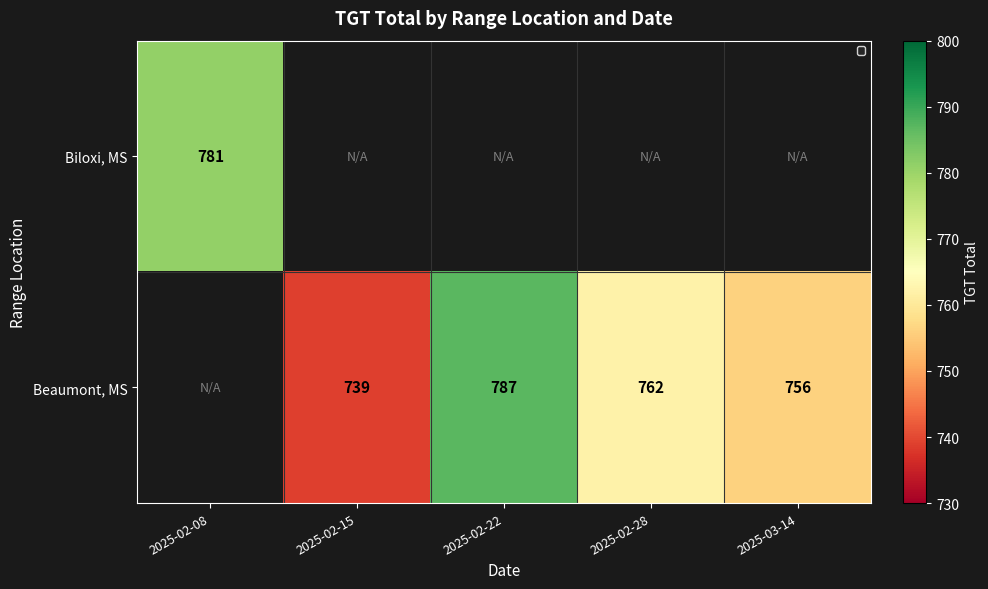

The Beaumont, MS series shows 762 at 2025-02-28. True or false?

True